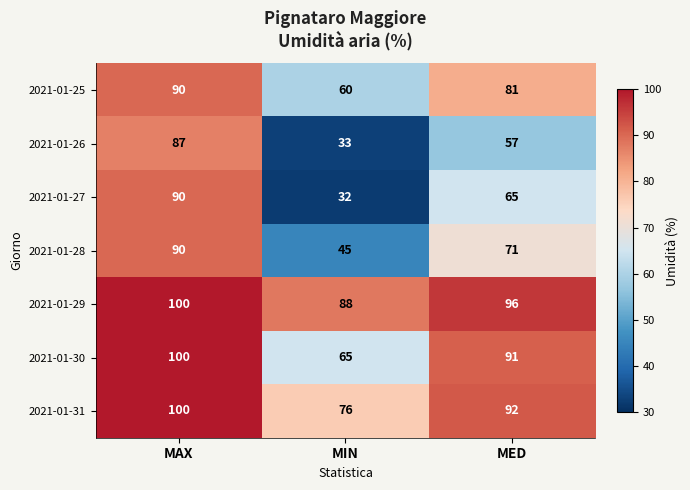

What is the maximum value for 2021-01-30?

100